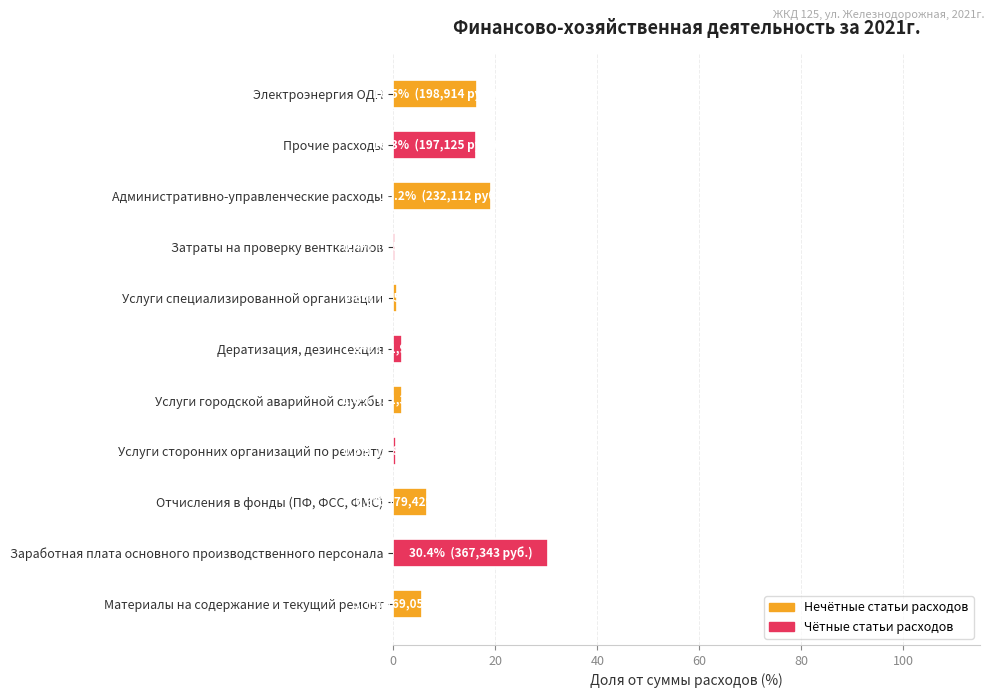

What is the change in value from Материалы на содержание и текущий ремонт to Прочие расходы?

+10.6